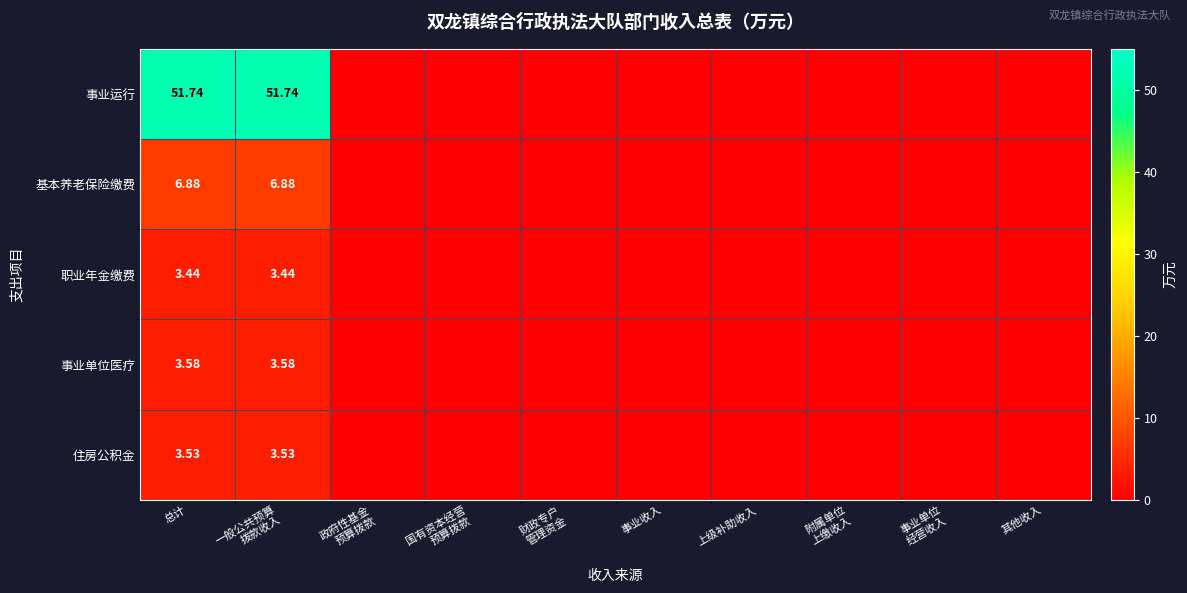

At how many categories does at least one series exceed 21?

2